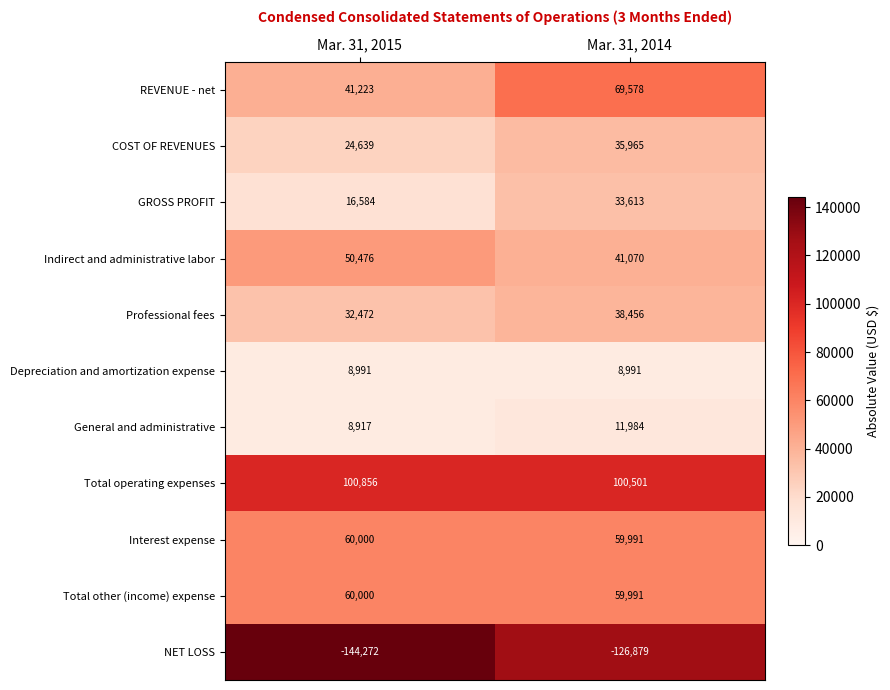

True or false: Indirect and administrative labor has a value of 41070 at Mar. 31, 2014.

True